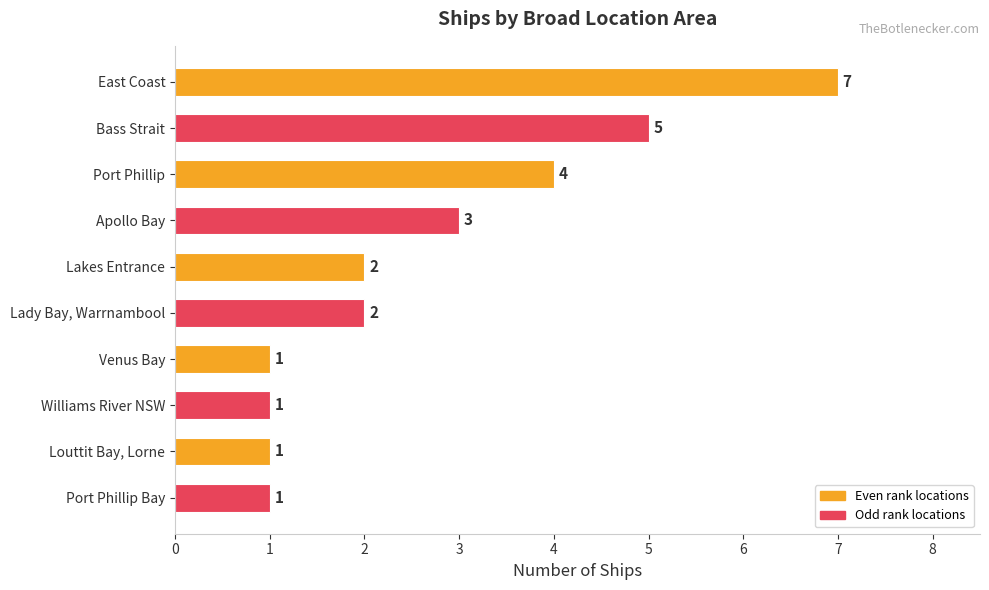

What is the difference between the maximum and minimum values?

6